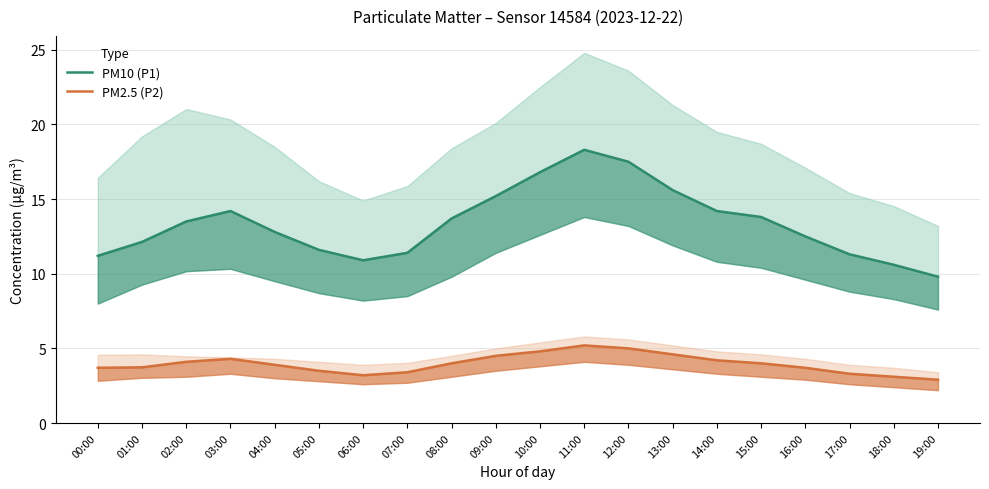

Which has a higher value, 19:00 or 02:00?

02:00